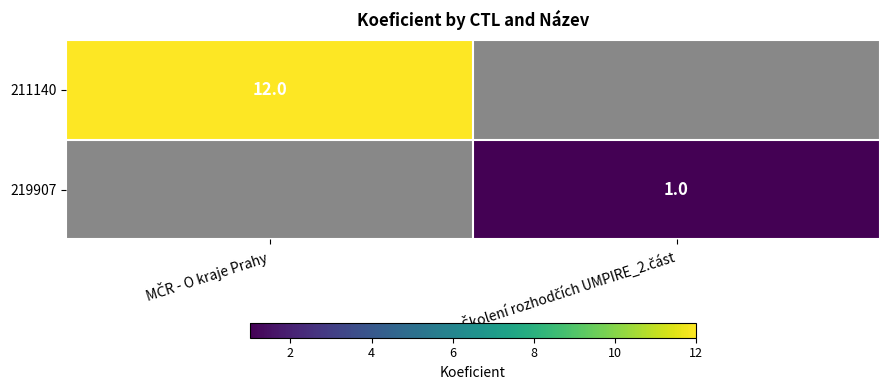

Which category has the highest value in the 211140 series?

MČR - O kraje Prahy